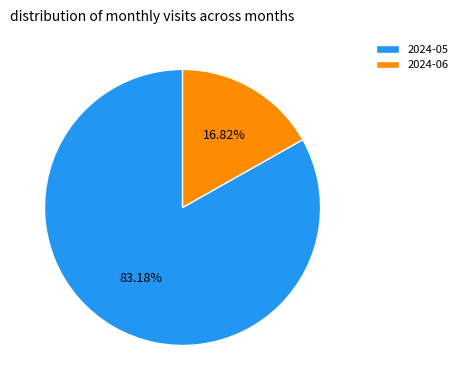

How many slices are in this pie chart?

2